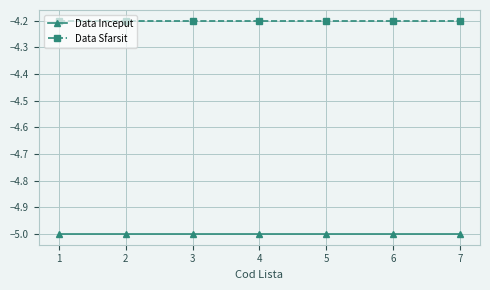

What is the spread (max minus min) of values at 3?

0.8